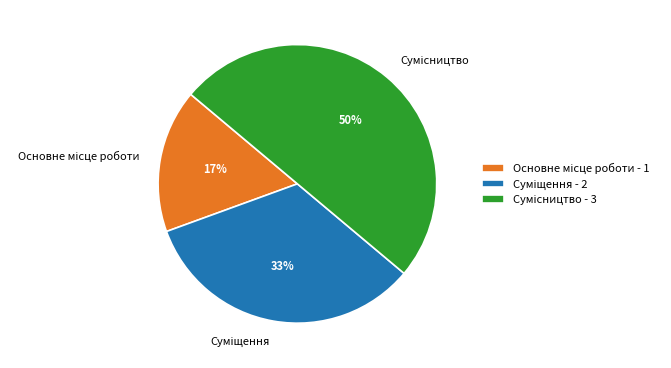

To the nearest percent, what is the difference between the largest and smallest slice percentages?

33%